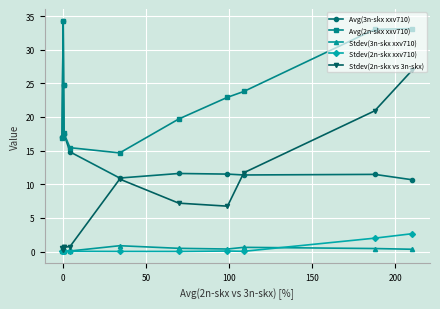

What is the lowest value of the Avg(2n-skx xxv710) series?

14.7